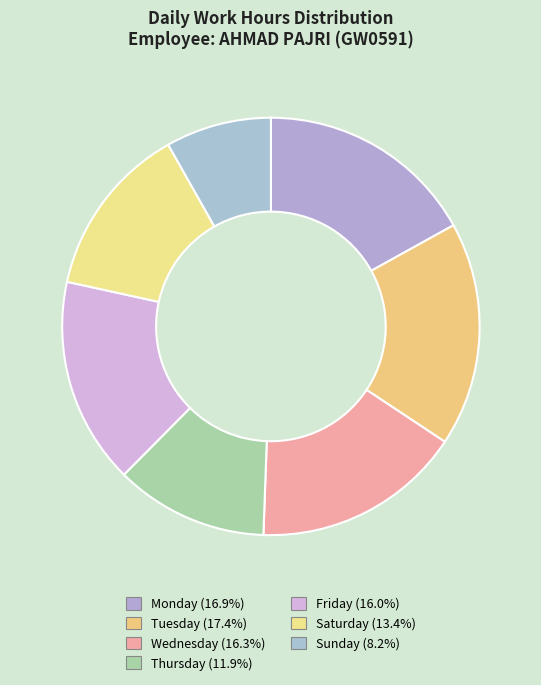

How many segments does this pie chart have?

7